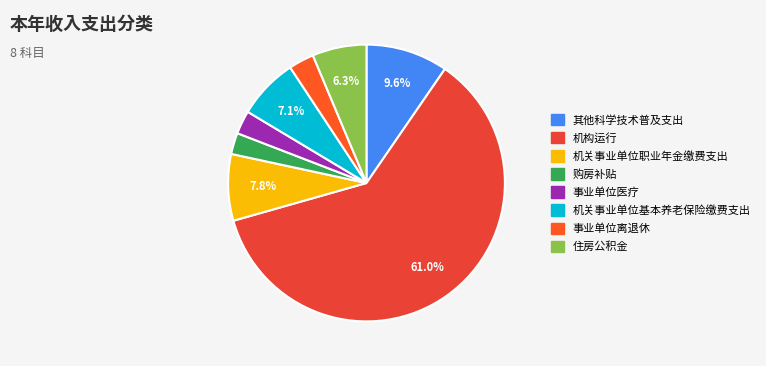

To the nearest percent, what percentage of the pie is 事业单位离退休?

3%